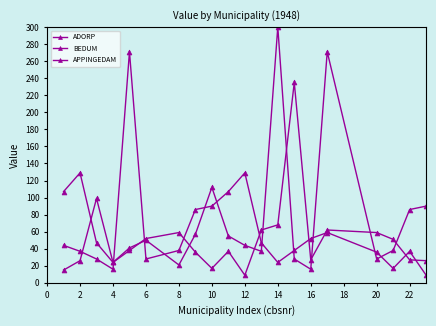

Does the chart have visible grid lines?

No